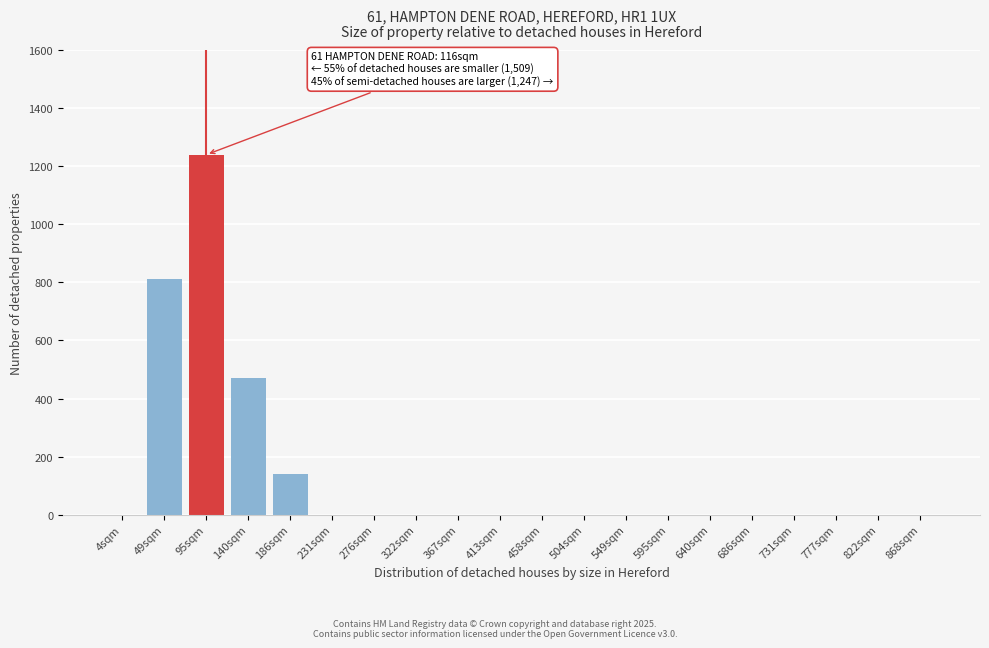

Reading left to right, extract all data points from this chart.

4sqm=0	49sqm=810	95sqm=1240	140sqm=470	186sqm=140	231sqm=0	276sqm=0	322sqm=0	367sqm=0	413sqm=0	458sqm=0	504sqm=0	549sqm=0	595sqm=0	640sqm=0	686sqm=0	731sqm=0	777sqm=0	822sqm=0	868sqm=0